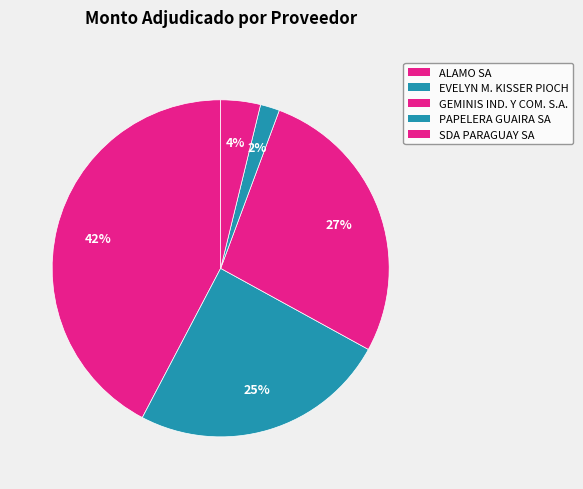

To the nearest percent, what is the difference between the largest and smallest slice percentages?

40%